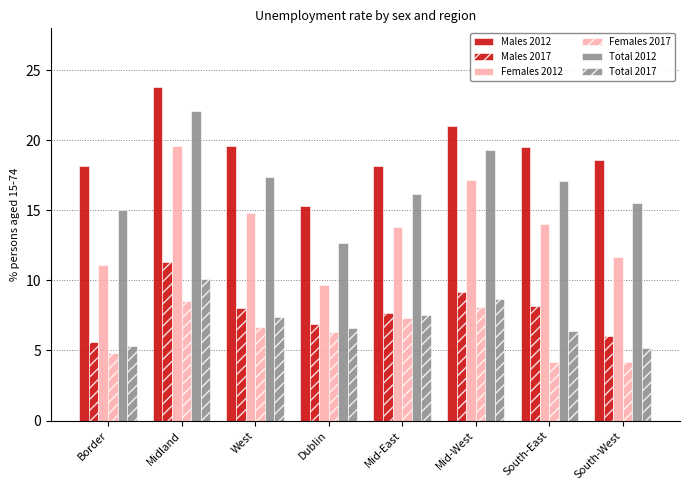

The Females 2012 series shows 17.9 at South-West. True or false?

False